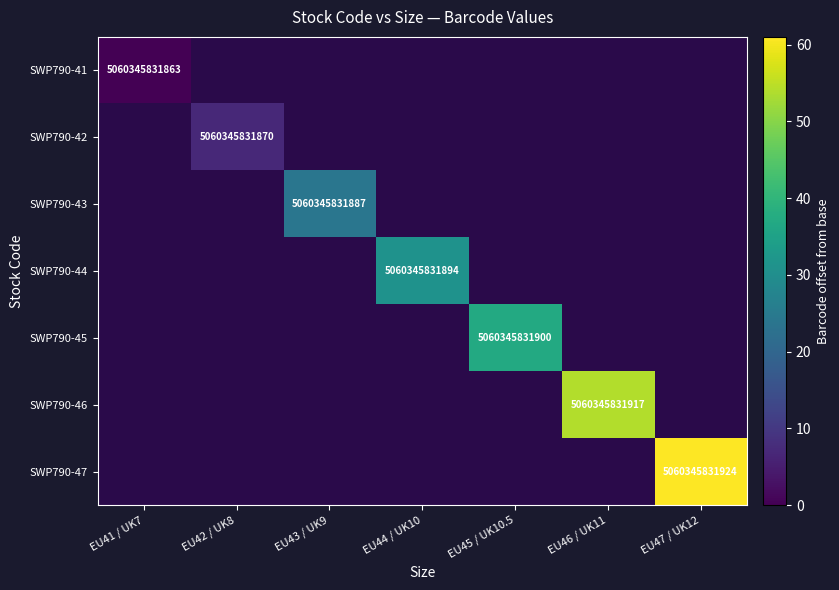

True or false: SWP790-47 has a value of 7382039140754 at EU47 / UK12.

False